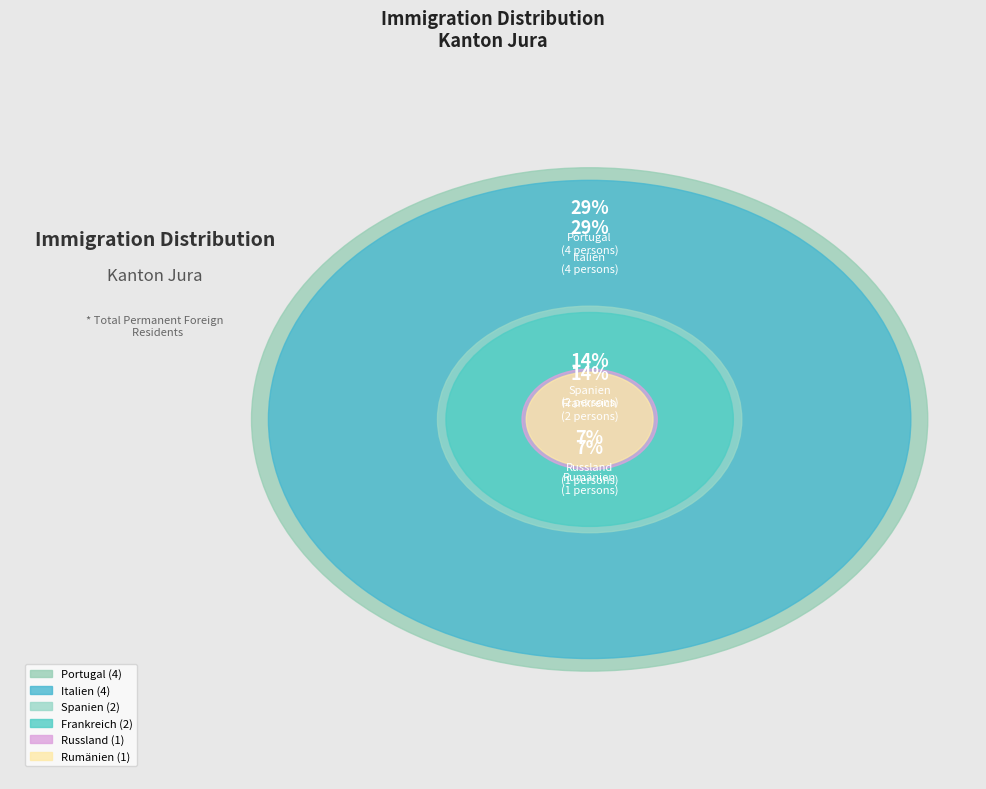

True or false: Russland accounts for 7% of the total.

True